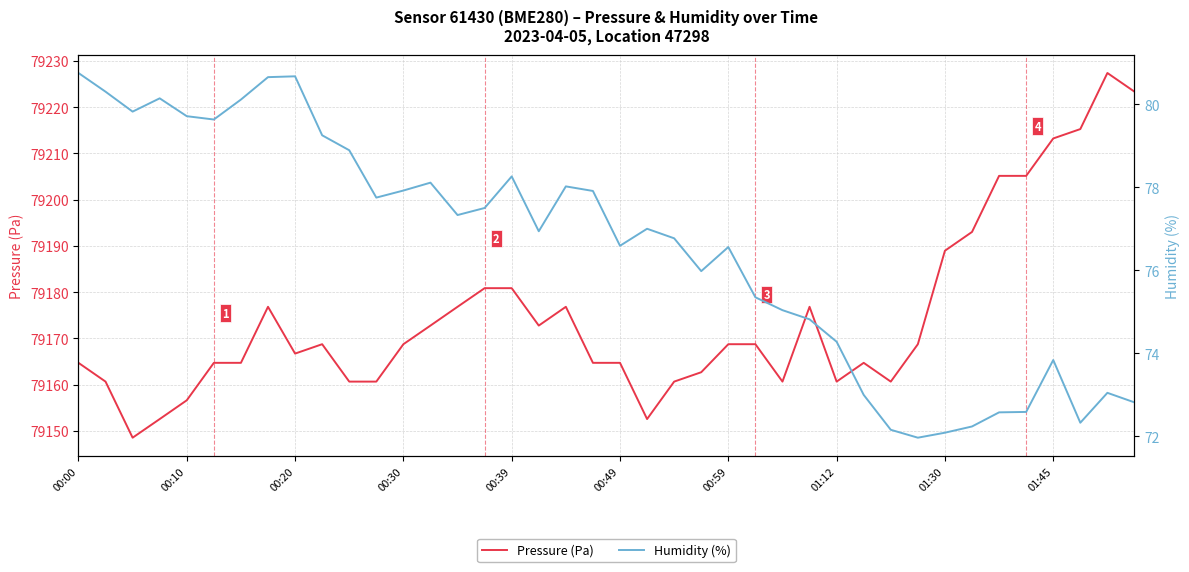

At which label is Pressure (Pa) closest to 79187?

01:30